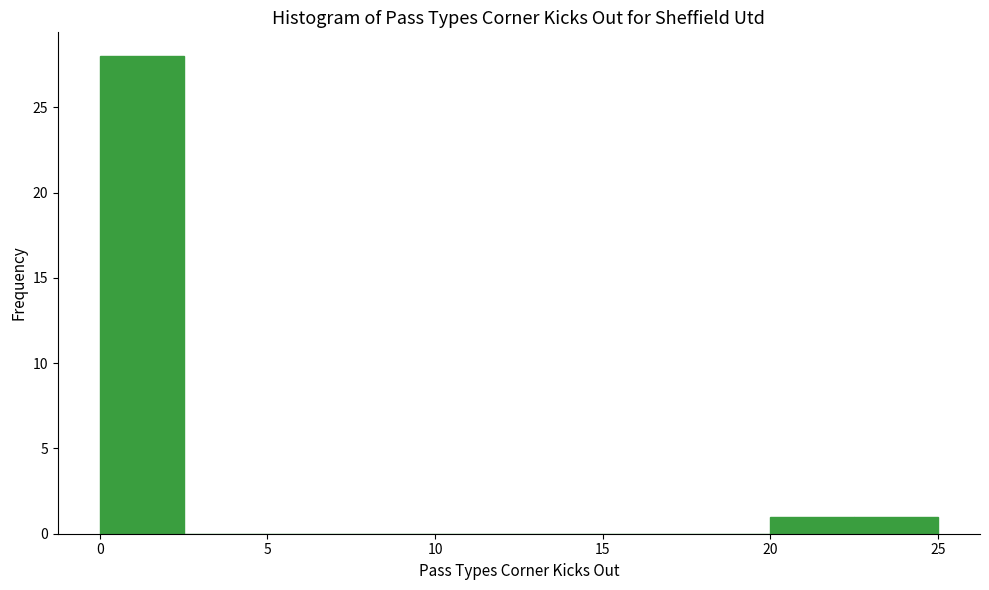

Which range on the x-axis has the tallest bar?

0.0 to 2.5